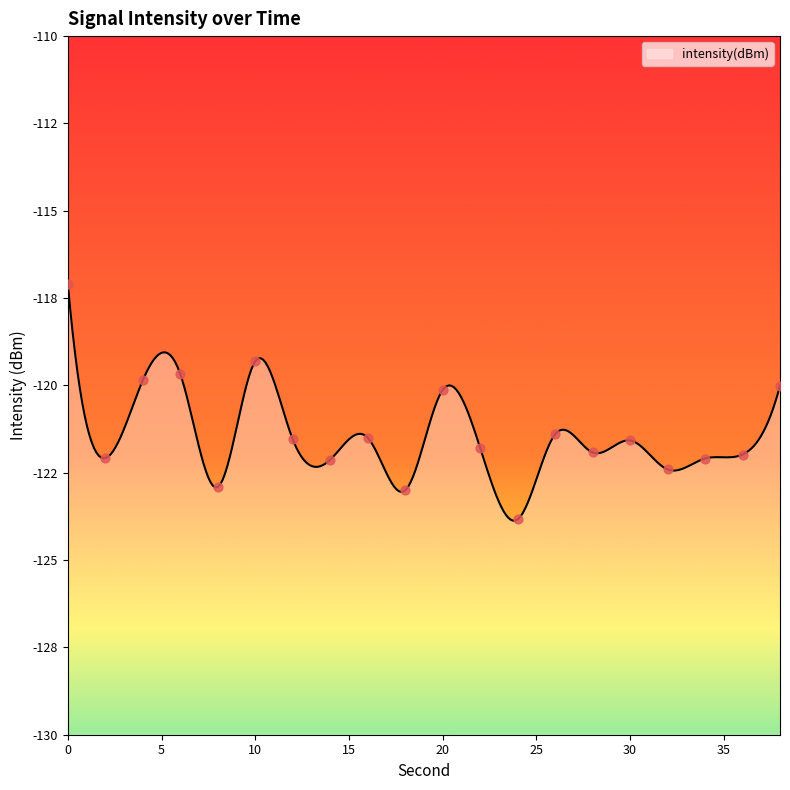

Between 32 and 24, which is larger?

32